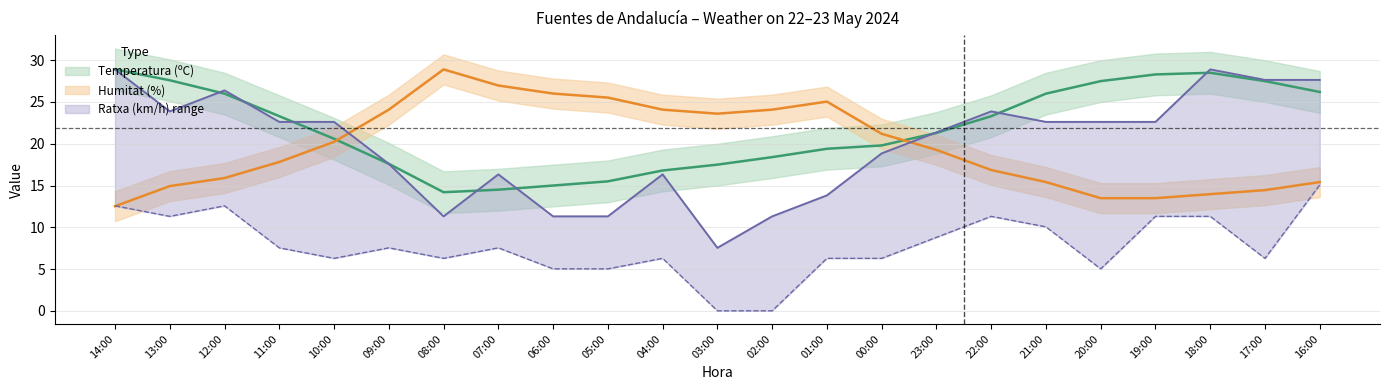

True or false: Temperatura (ºC) and Velocitat del vent (km/h) intersect in this chart.

False